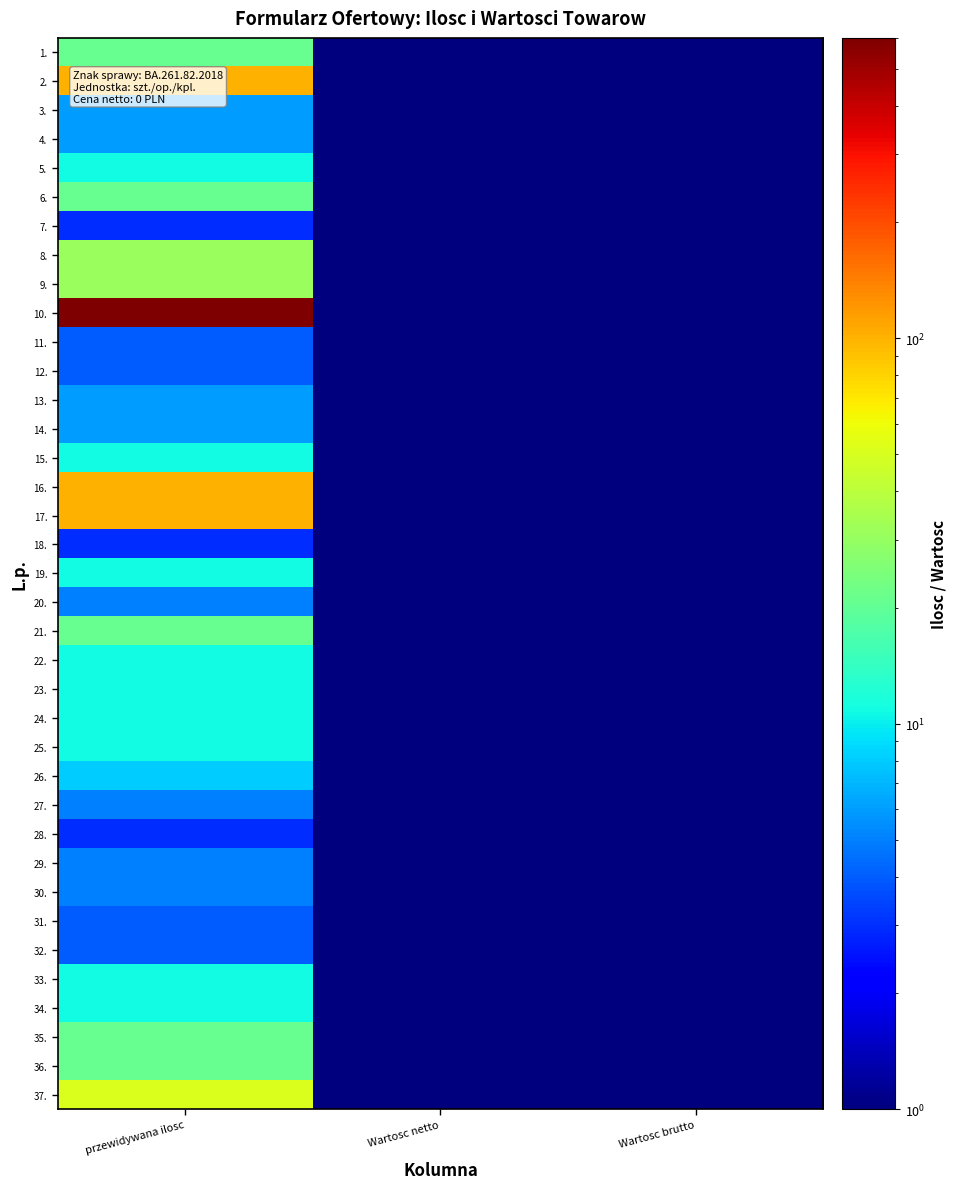

List the series in order of their peak value, highest first.

10., 2., 16., 17., 37., 8., 9., 1., 6., 21., 35., 36., 5., 15., 19., 22., 23., 24., 25., 33., 34., 26., 3., 4., 13., 14., 20., 27., 29., 30., 11., 12., 31., 32., 7., 18., 28.